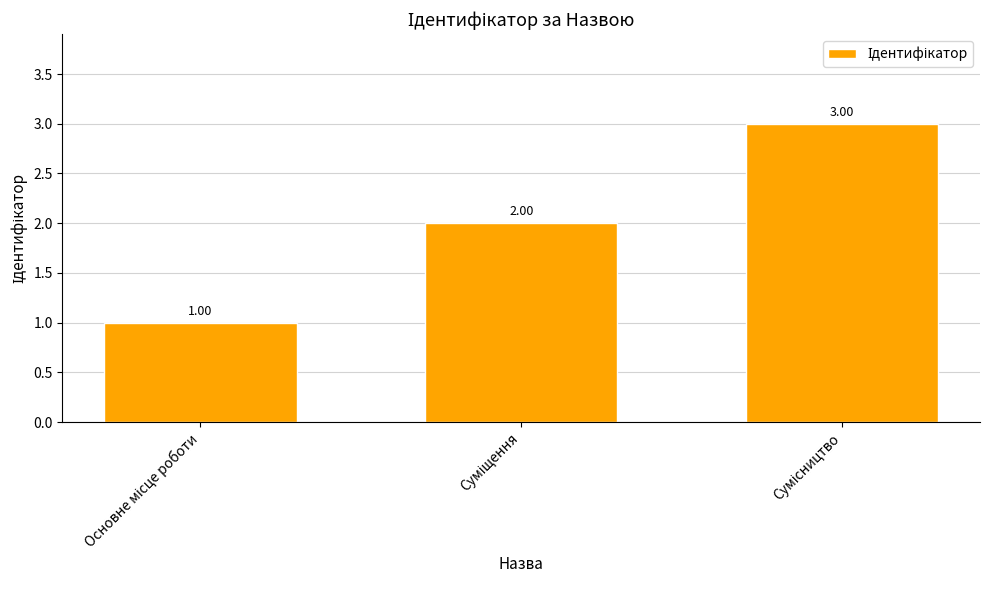

Count the values in the range 1 to 3.

3